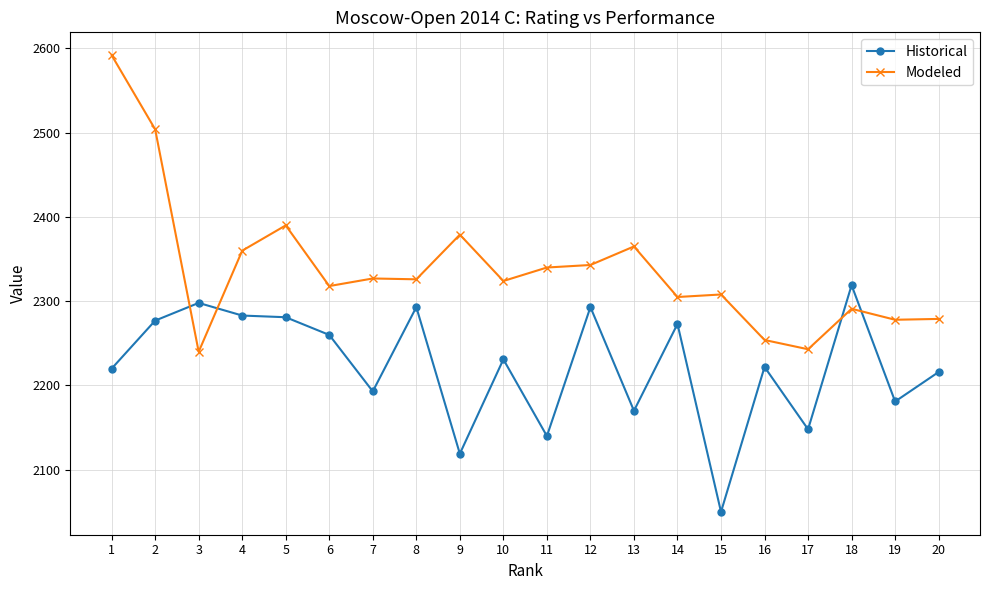

What is the difference between the highest and lowest values at 18?

28